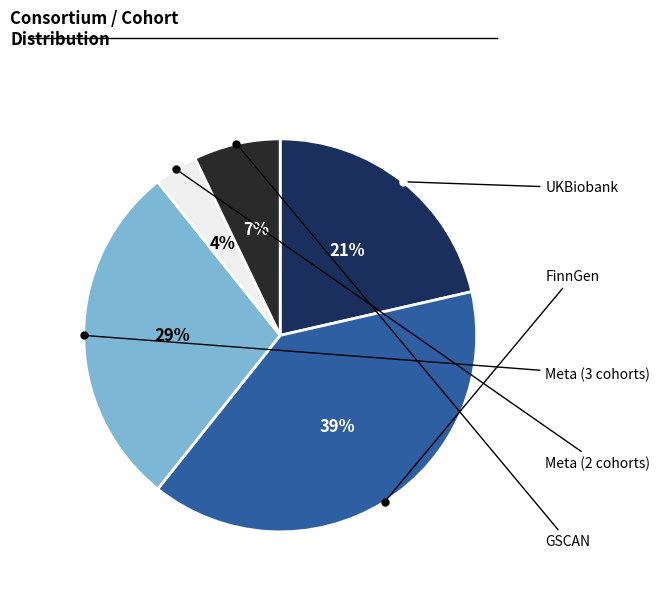

Is there a majority slice in this chart?

No